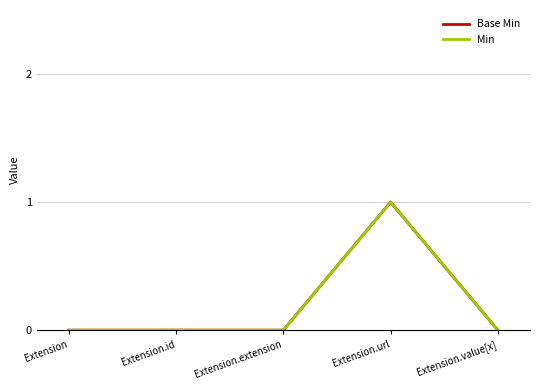

True or false: Min has a value of 0 at Extension.

True